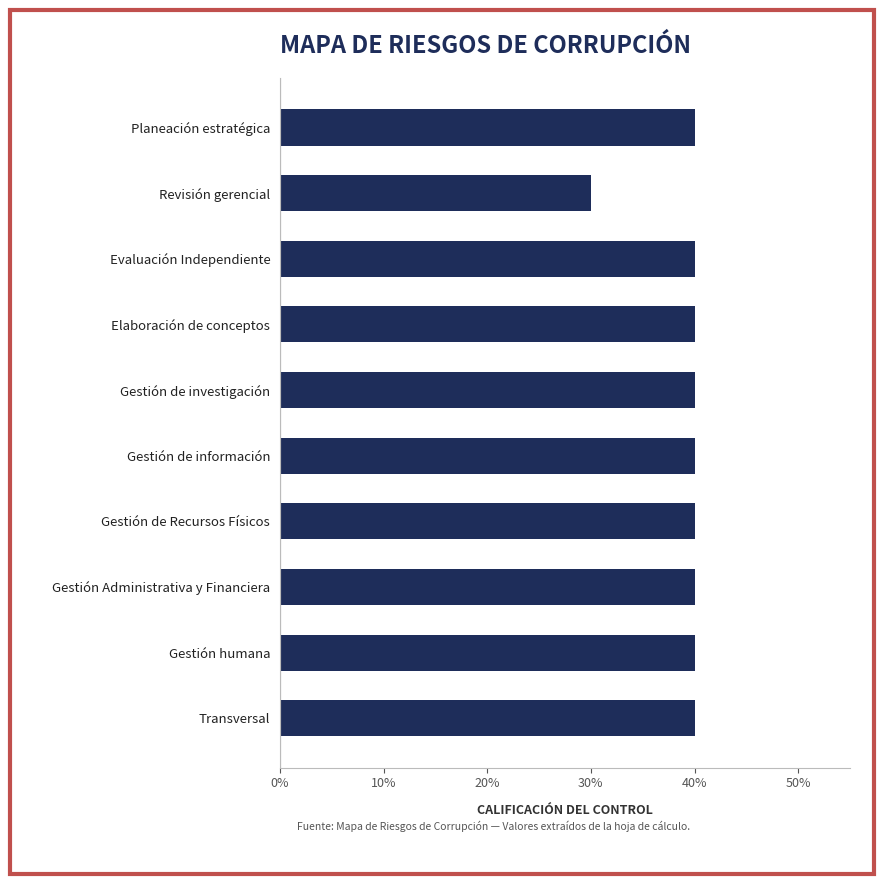

At which category does the chart reach its minimum across all series?

Revisión gerencial